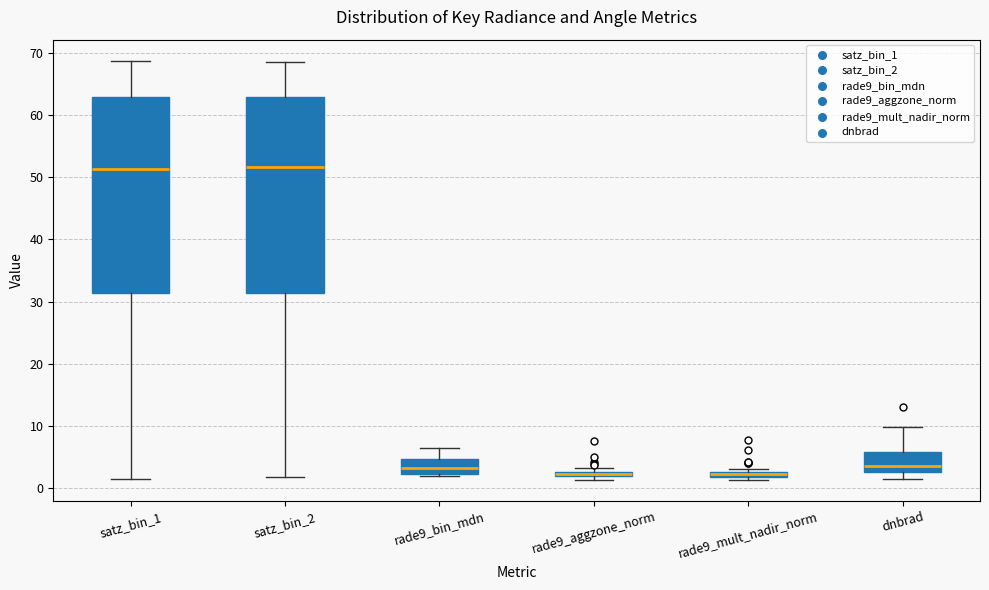

Where does the median line of the box for satz_bin_2 sit on the y-axis? The values are not printed on the chart, so give them approximately, as read against the axis.

52